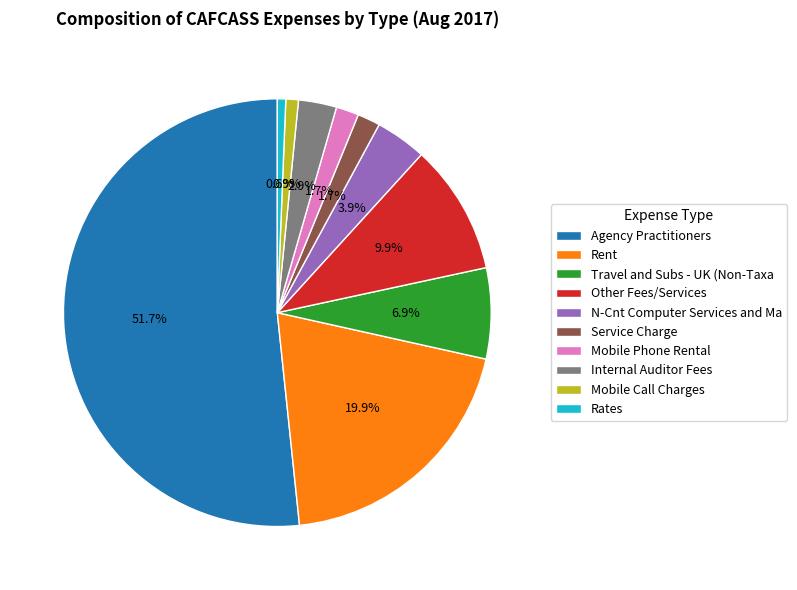

Which slice is the largest?

Agency Practitioners